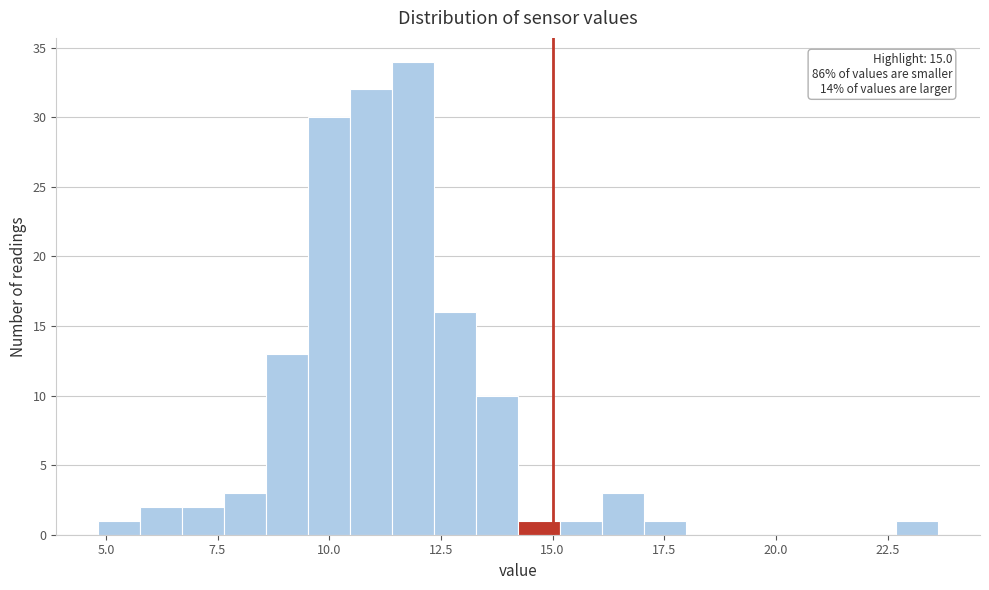

Read against the x-axis, roughly where is the centre of the tallest bar?

12.0